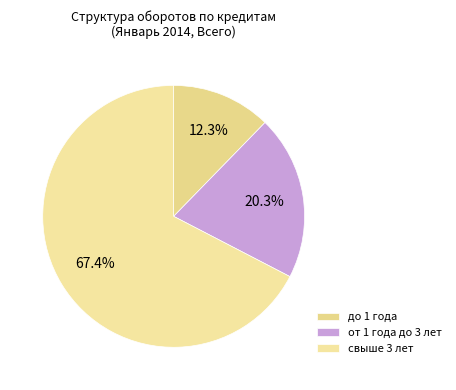

What percentage is the до 1 года slice, to the nearest percent?

12%